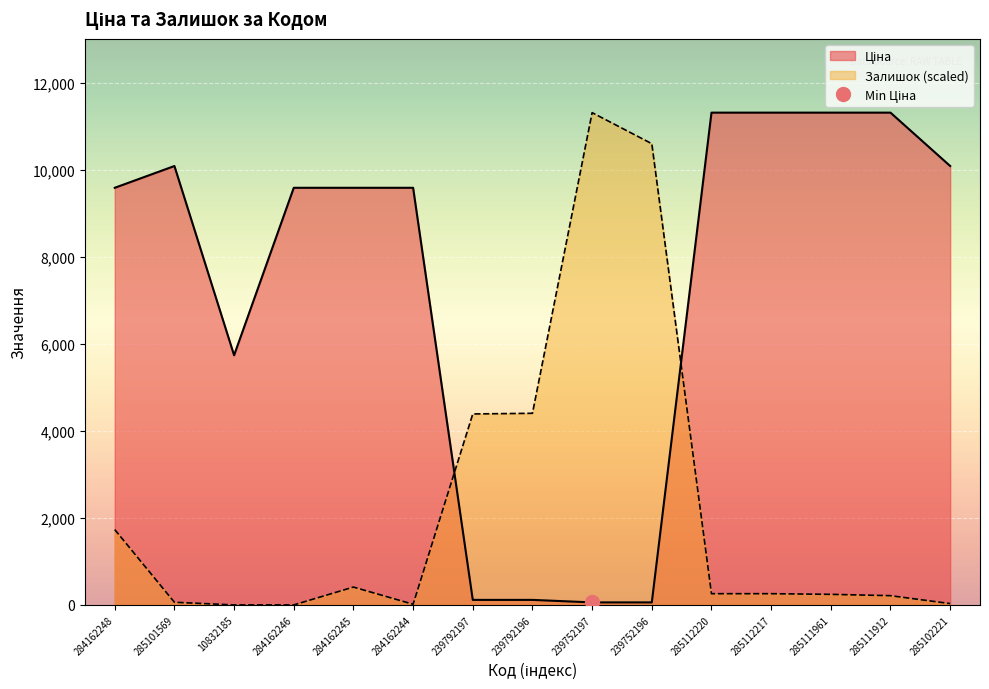

What is the maximum value shown in the chart?

11312.5